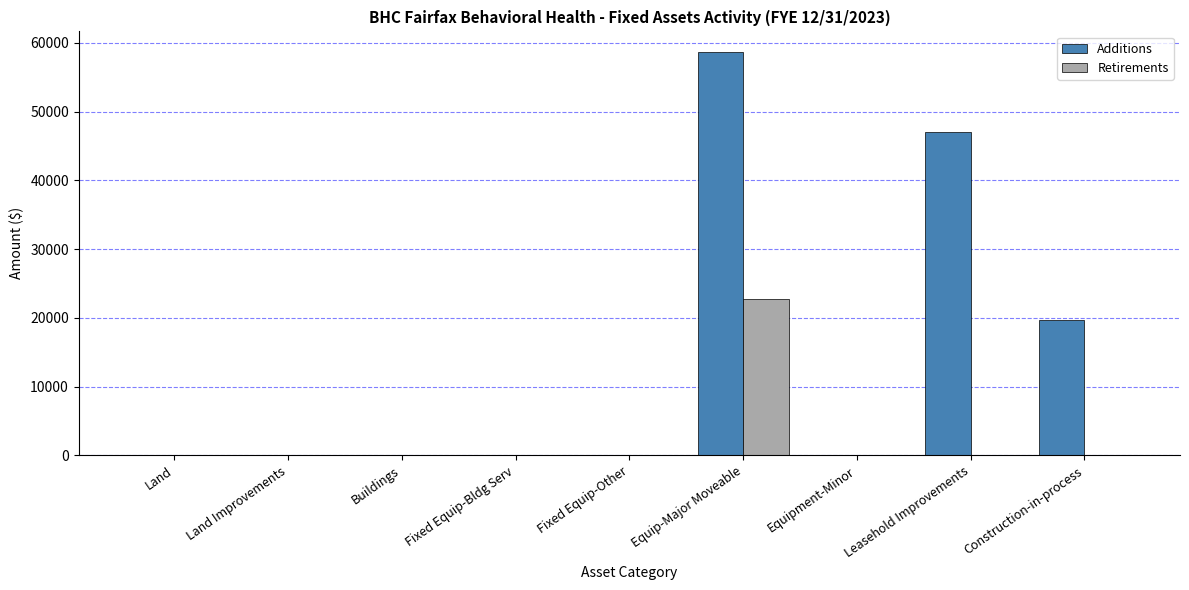

The Additions series shows 25492.5 at Fixed Equip-Other. True or false?

False